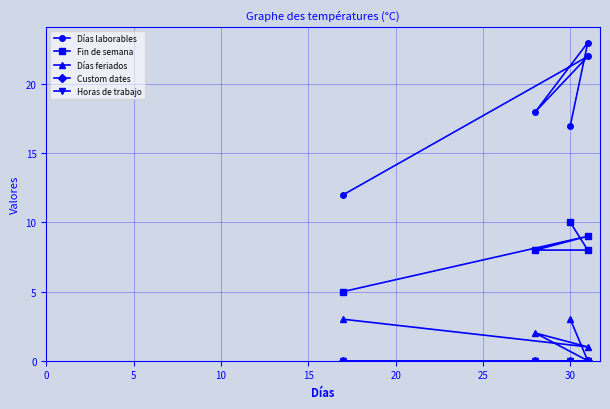

At which category is the sum across all series the highest?

5